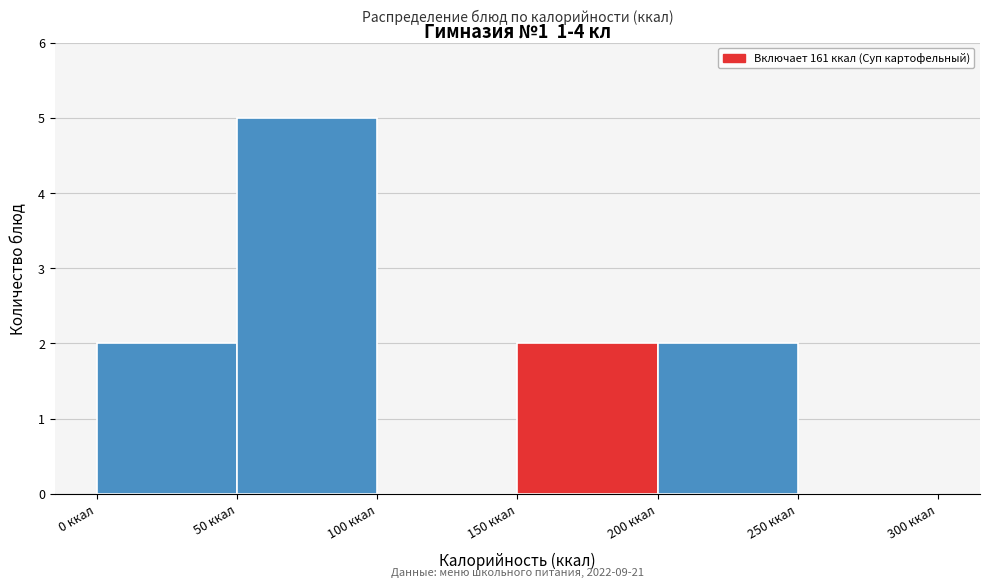

Which range on the x-axis has the tallest bar?

50 to 100